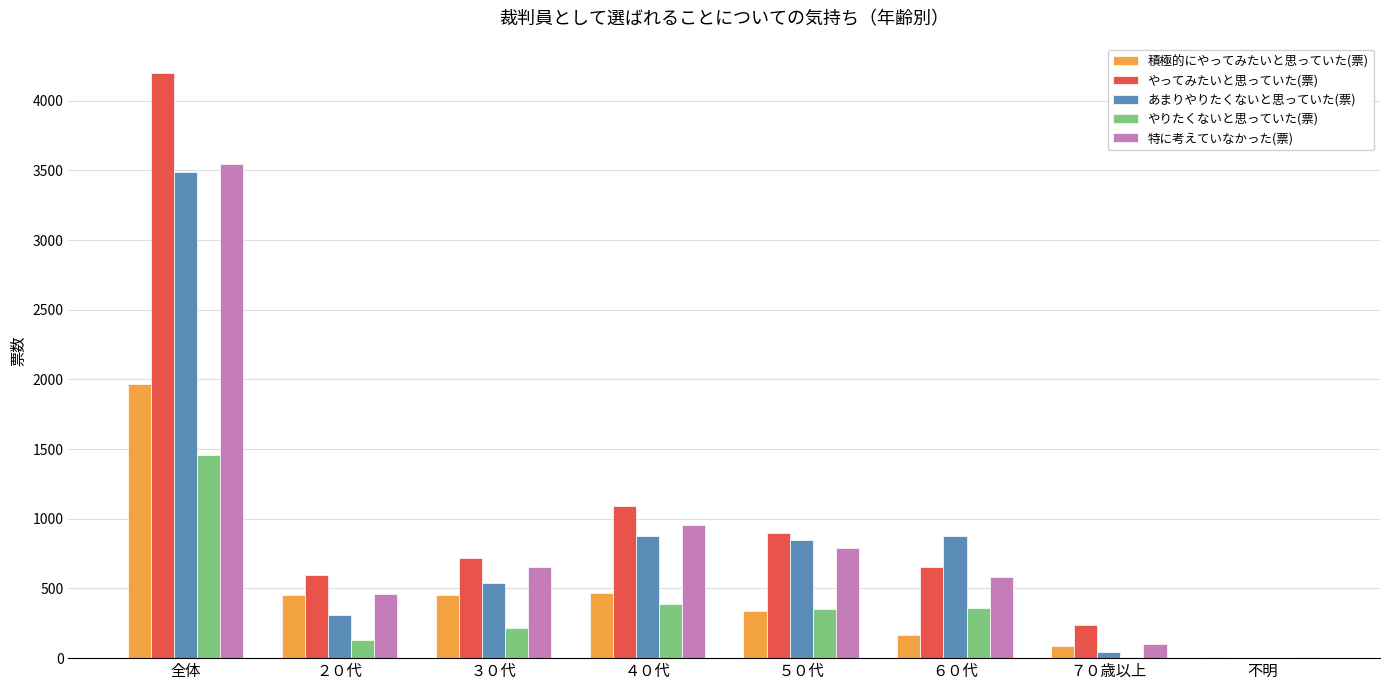

Which category has the highest value in the あまりやりたくないと思っていた(票) series?

全体